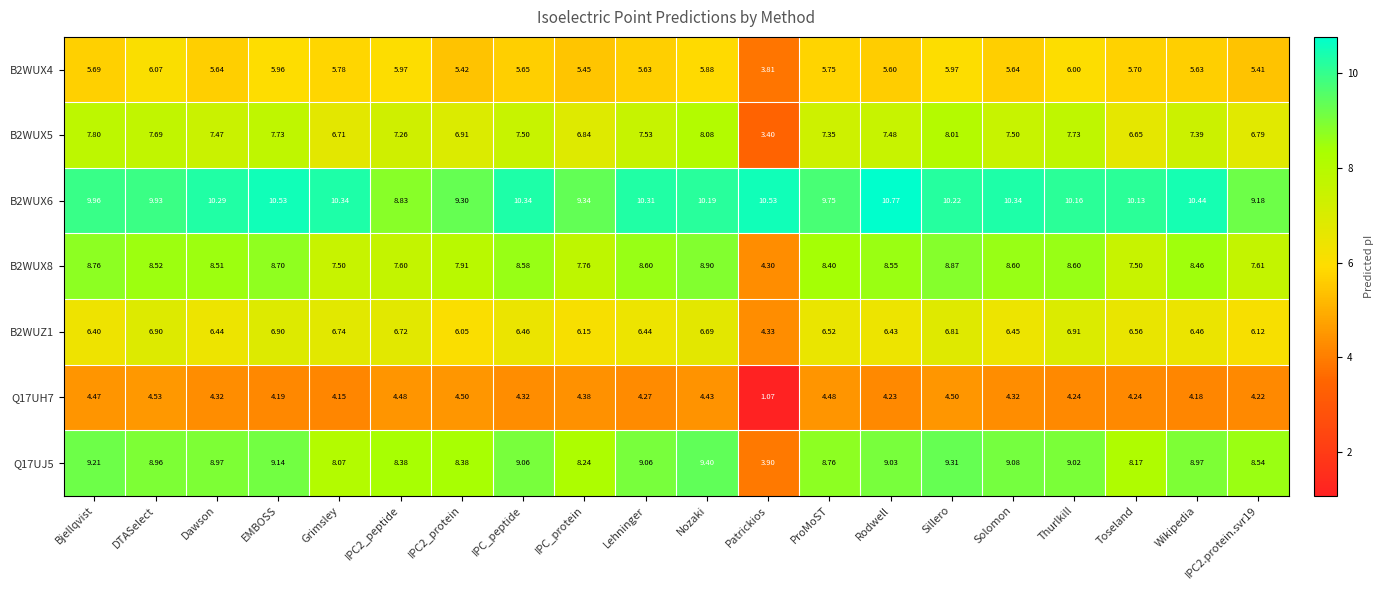

At which category does the chart reach its minimum across all series?

Patrickios